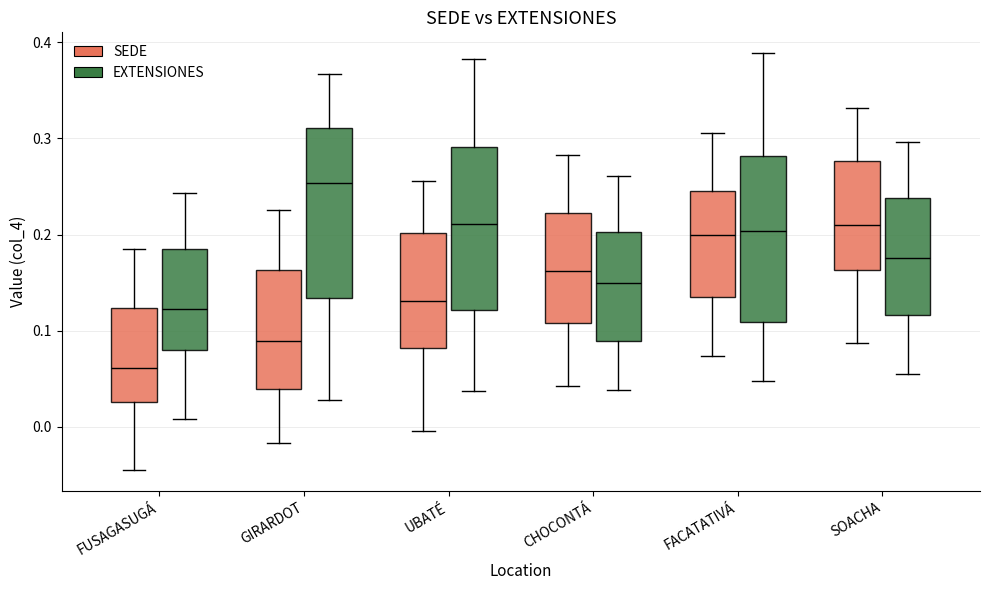

Reading left to right, read every box against the y-axis: the position of its median line, the range the box covers, and the ends of its whiskers. The values are not printed on the chart, so give them approximately, as read against the axis.

FUSAGASUGÁ (SEDE): median 0.06, box 0.03 to 0.12, whiskers -0.05 to 0.18
FUSAGASUGÁ (EXTENSIONES): median 0.12, box 0.08 to 0.19, whiskers 0.01 to 0.24
GIRARDOT (SEDE): median 0.09, box 0.04 to 0.16, whiskers -0.02 to 0.23
GIRARDOT (EXTENSIONES): median 0.25, box 0.13 to 0.31, whiskers 0.03 to 0.37
UBATÉ (SEDE): median 0.13, box 0.08 to 0.20, whiskers 0.00 to 0.26
UBATÉ (EXTENSIONES): median 0.21, box 0.12 to 0.29, whiskers 0.04 to 0.38
CHOCONTÁ (SEDE): median 0.16, box 0.11 to 0.22, whiskers 0.04 to 0.28
CHOCONTÁ (EXTENSIONES): median 0.15, box 0.09 to 0.20, whiskers 0.04 to 0.26
FACATATIVÁ (SEDE): median 0.20, box 0.14 to 0.25, whiskers 0.07 to 0.31
FACATATIVÁ (EXTENSIONES): median 0.20, box 0.11 to 0.28, whiskers 0.05 to 0.39
SOACHA (SEDE): median 0.21, box 0.16 to 0.28, whiskers 0.09 to 0.33
SOACHA (EXTENSIONES): median 0.18, box 0.12 to 0.24, whiskers 0.05 to 0.30